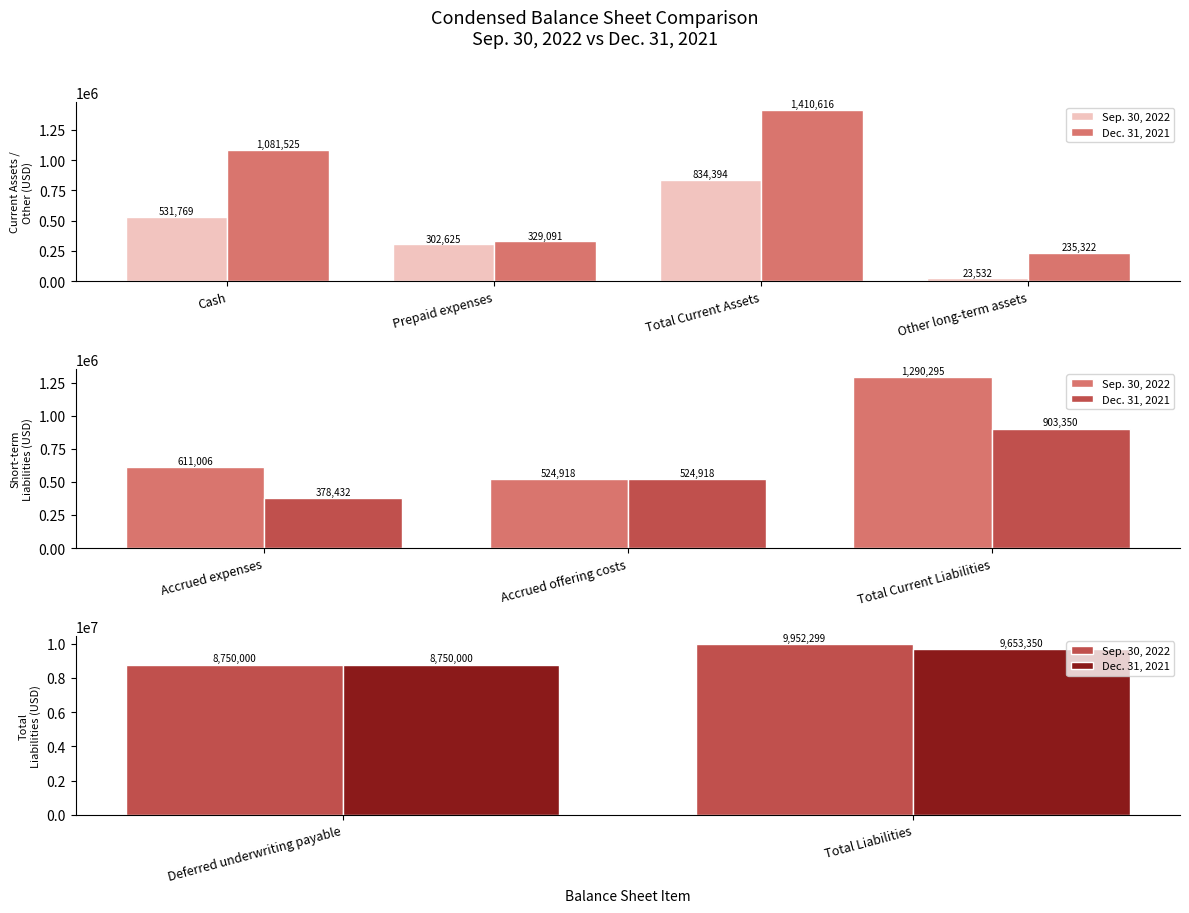

What is the average value of the Sep. 30, 2022 series?

9351150